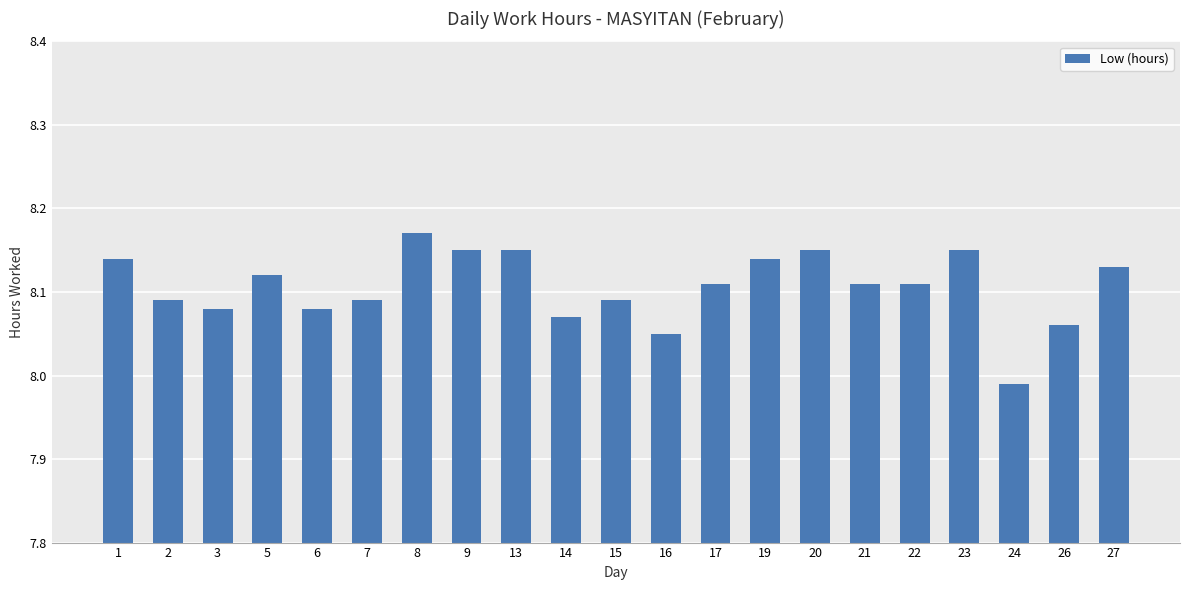

How many data points are above 8?

20